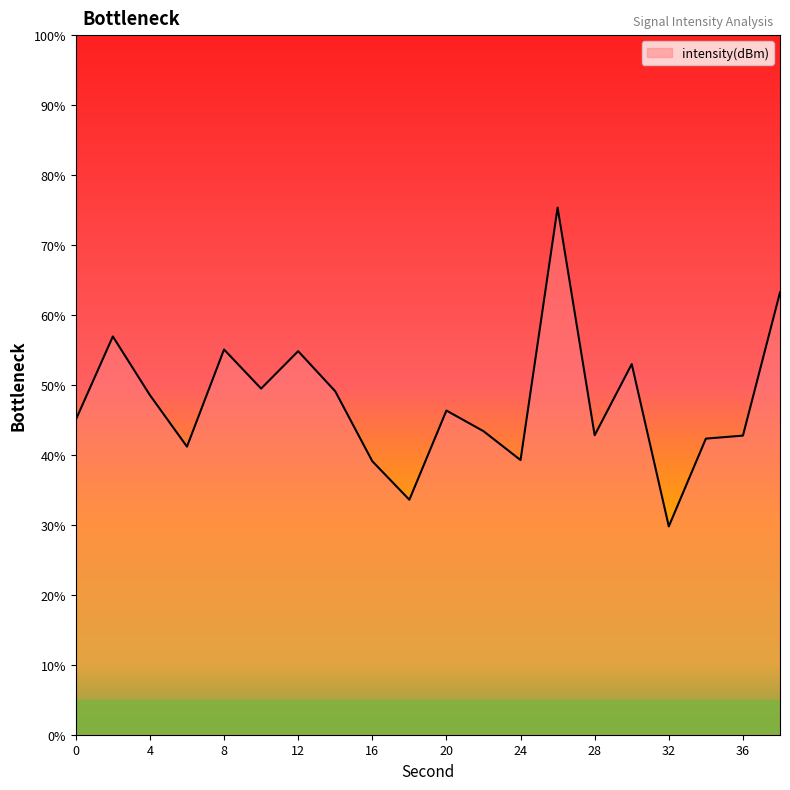

What is the greatest value displayed?

75.4